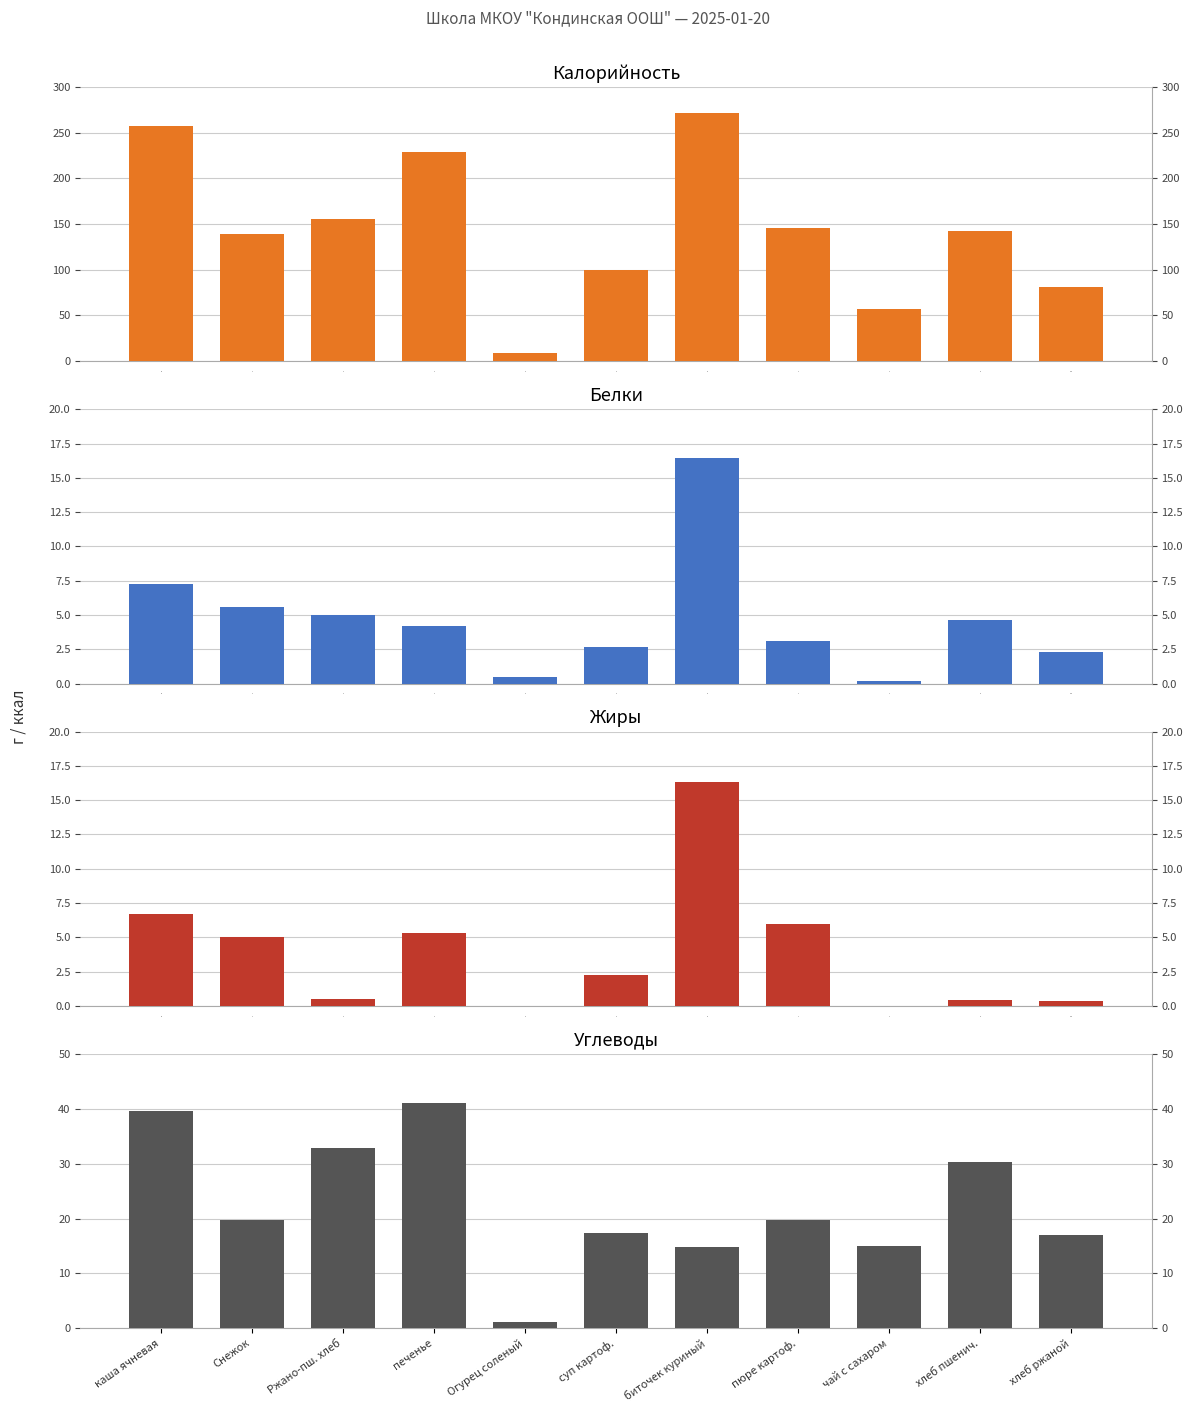

What is the highest value of the Жиры series?

16.3